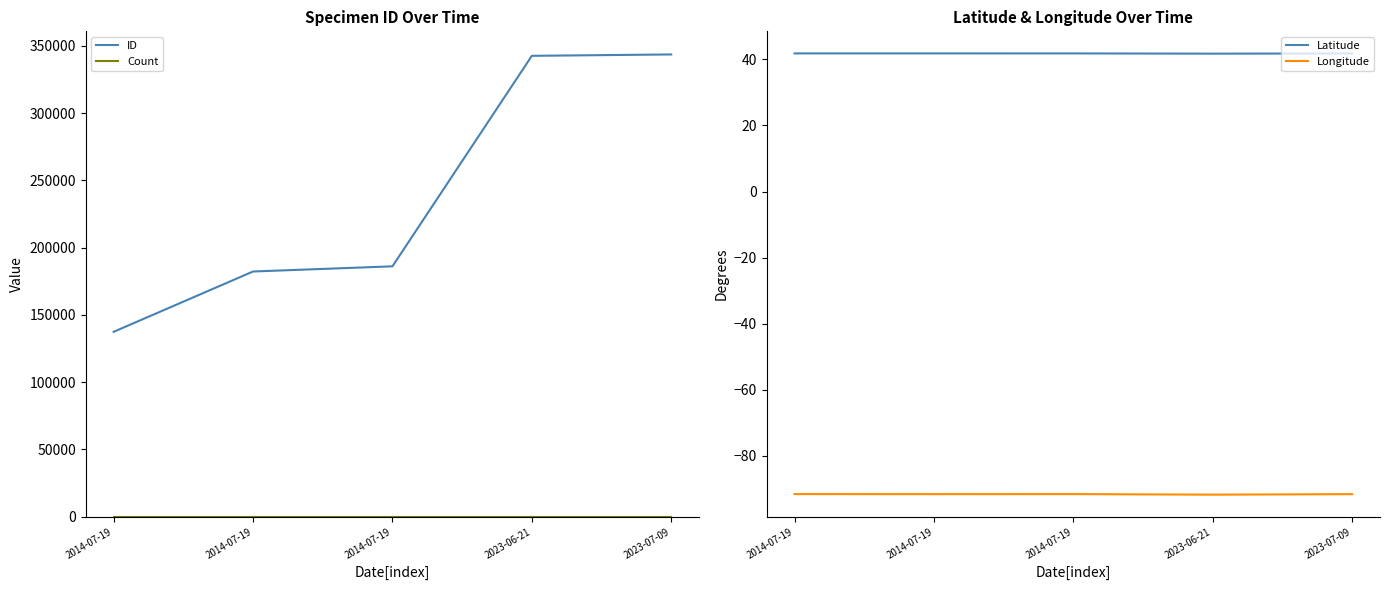

Which category has the highest value across all series?

2023-07-09